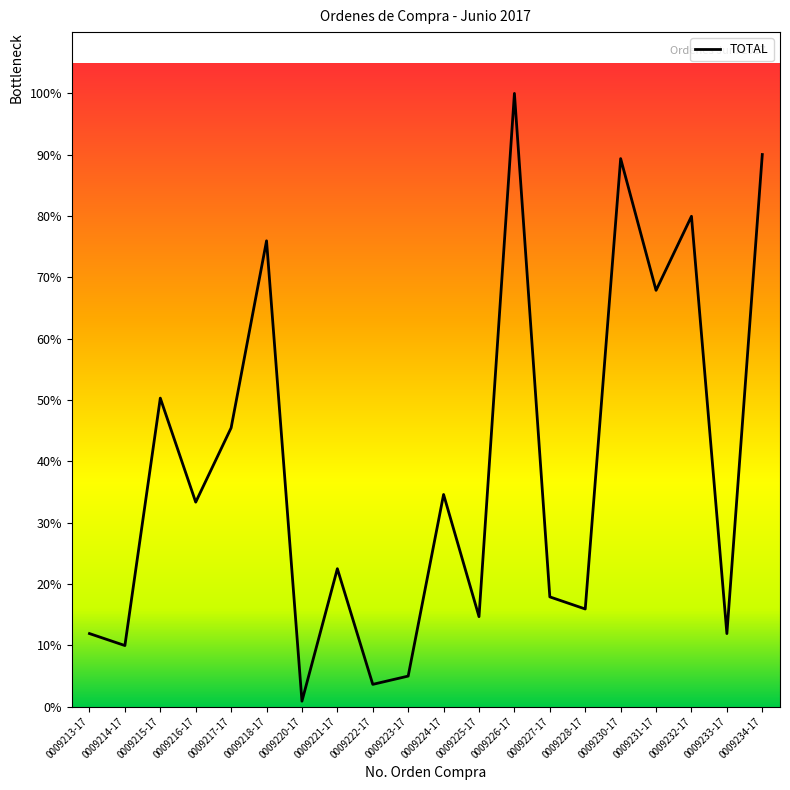

Where is the data nearest to the value 58919?

0009215-17